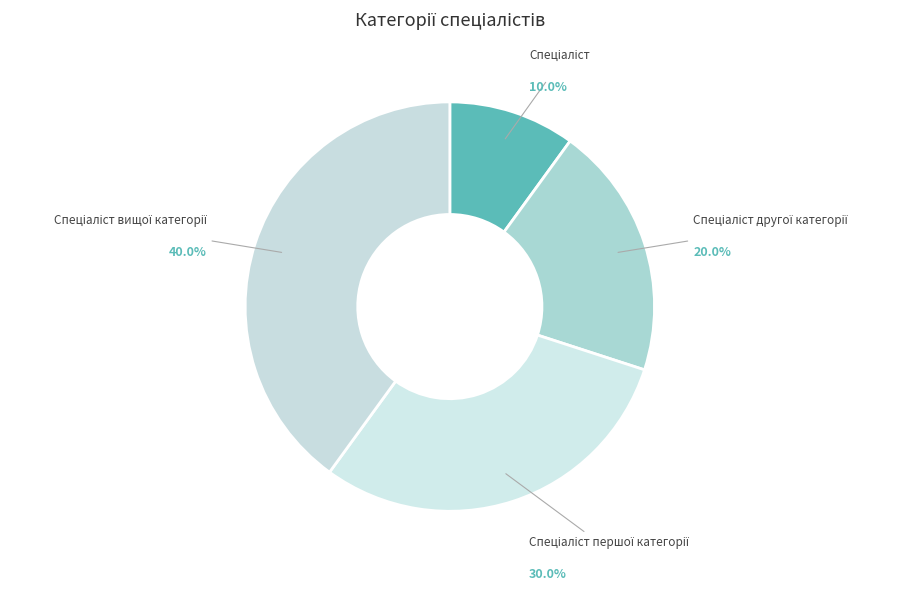

Is there any slice that represents more than half of the pie?

No